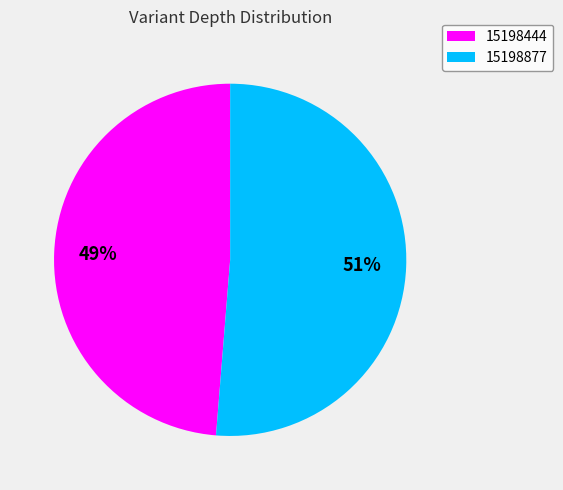

Does any single category account for the majority?

Yes